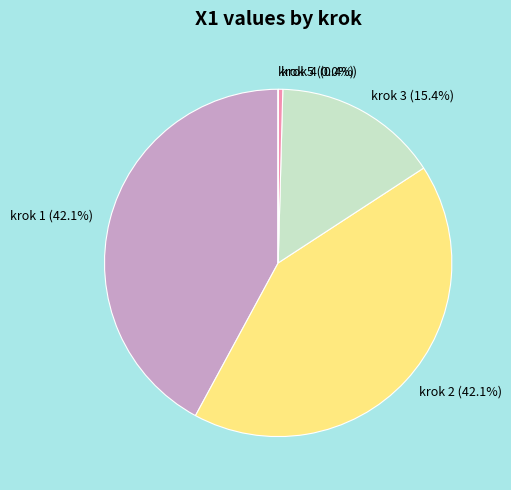

The krok 3 slice represents 22% of the pie. True or false?

False